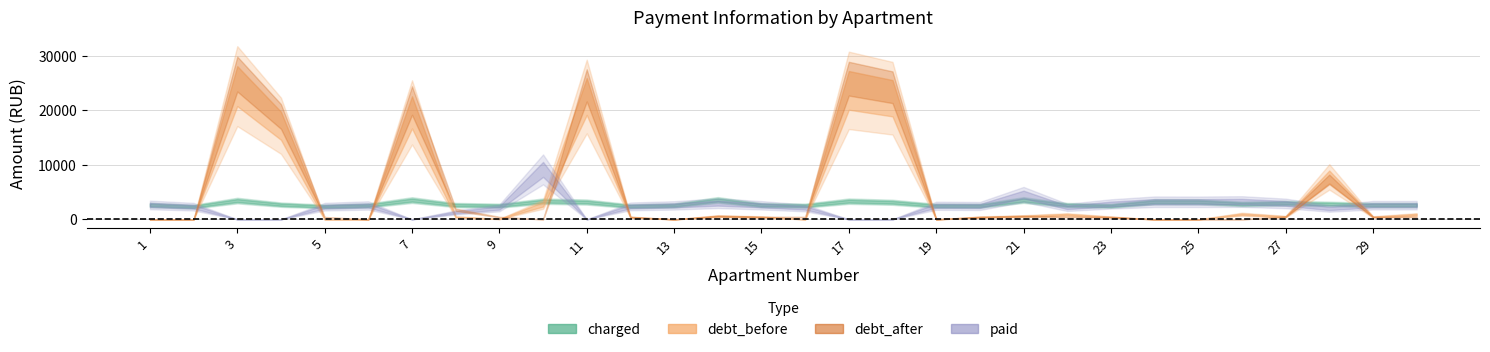

What are all the series names shown in the legend?

charged, debt_before, debt_after, paid